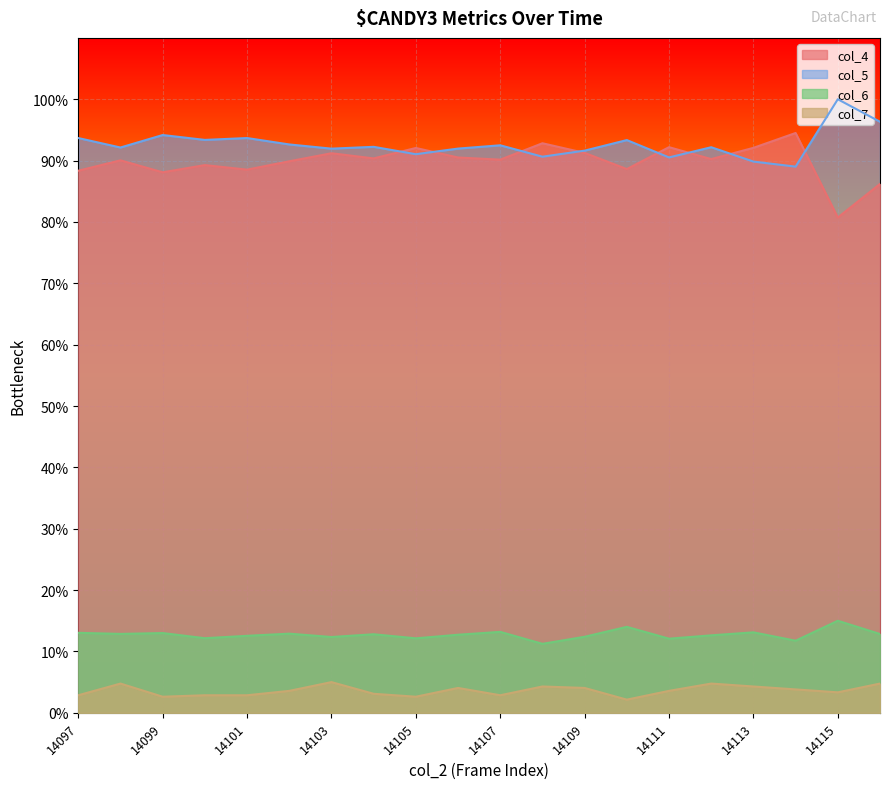

True or false: col_7 and col_5 intersect in this chart.

False